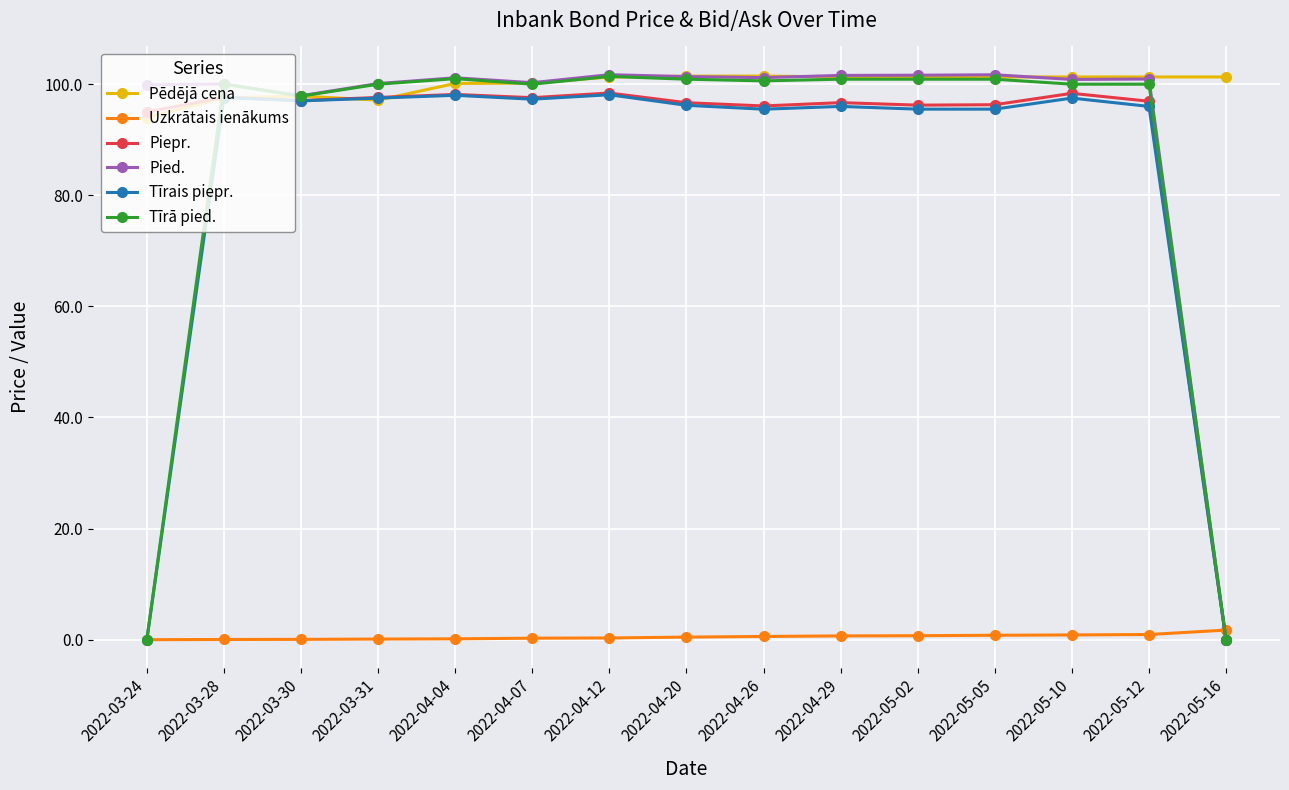

What is the label of the 3rd point from the left?

2022-03-30